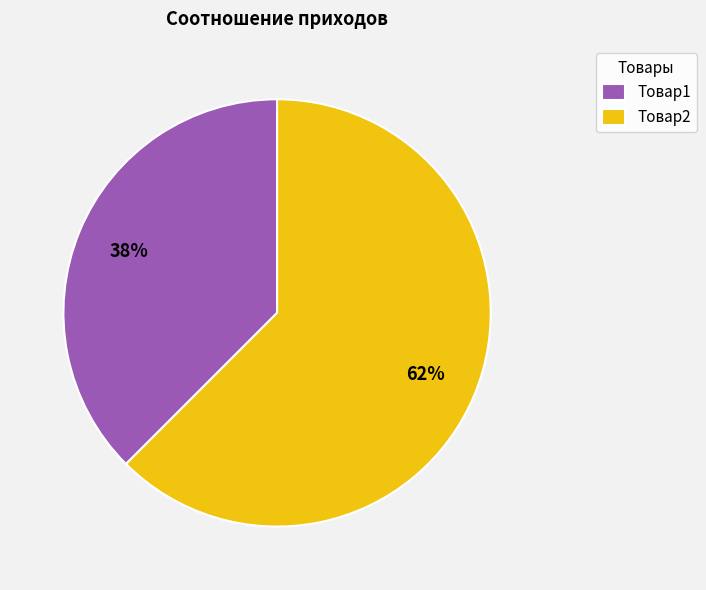

Rank the categories by value from lowest to highest.

Товар1, Товар2